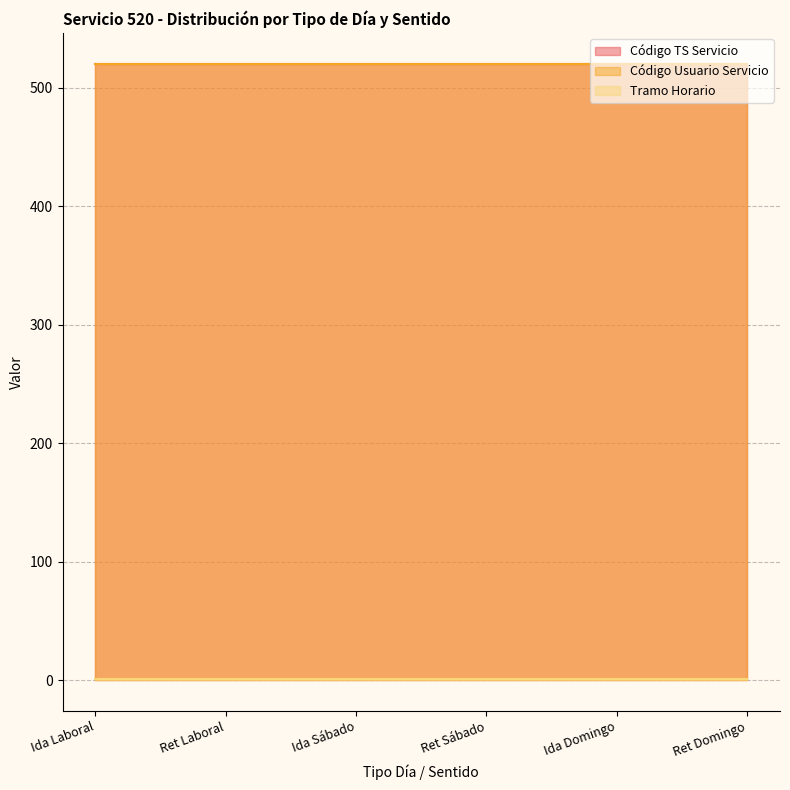

Reading left to right, transcribe all the data shown in this chart.

Código TS Servicio: 520	520	520	520	520	520
Código Usuario Servicio: 520	520	520	520	520	520
Tramo Horario: 1	1	1	1	1	1